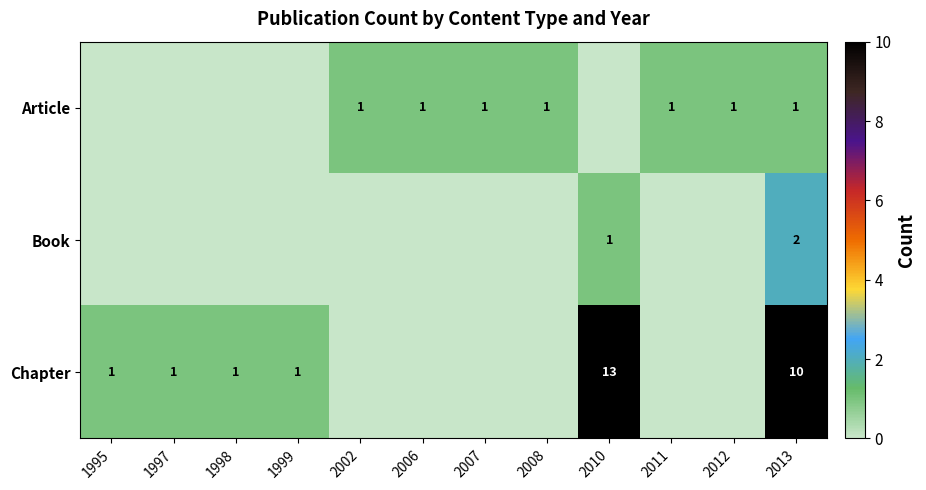

True or false: Chapter has a value of 1 at 1999.

True